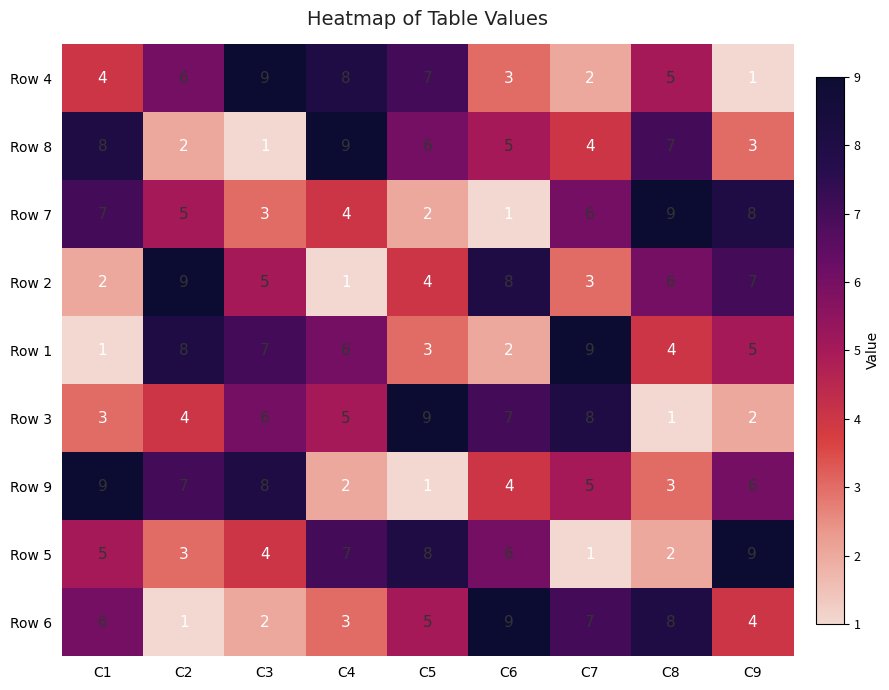

How many data points does each series have?

9